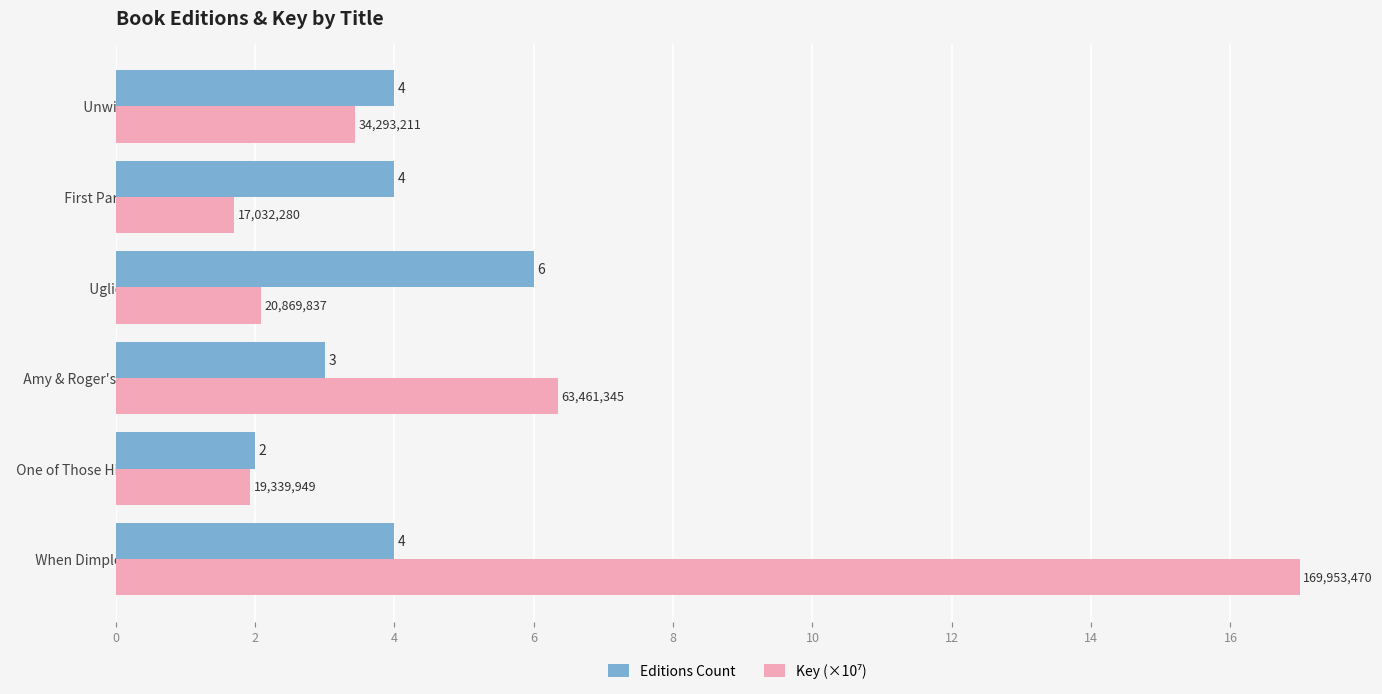

Between   Uglies   and   First Part Last  , which series saw the biggest shift?

Editions Count